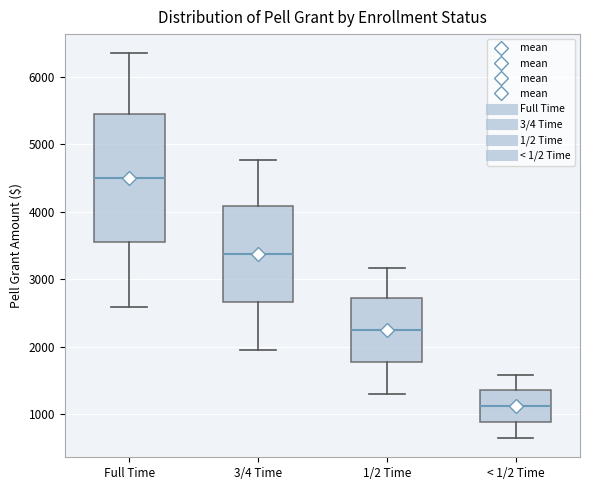

Which box has the highest median line?

Full Time